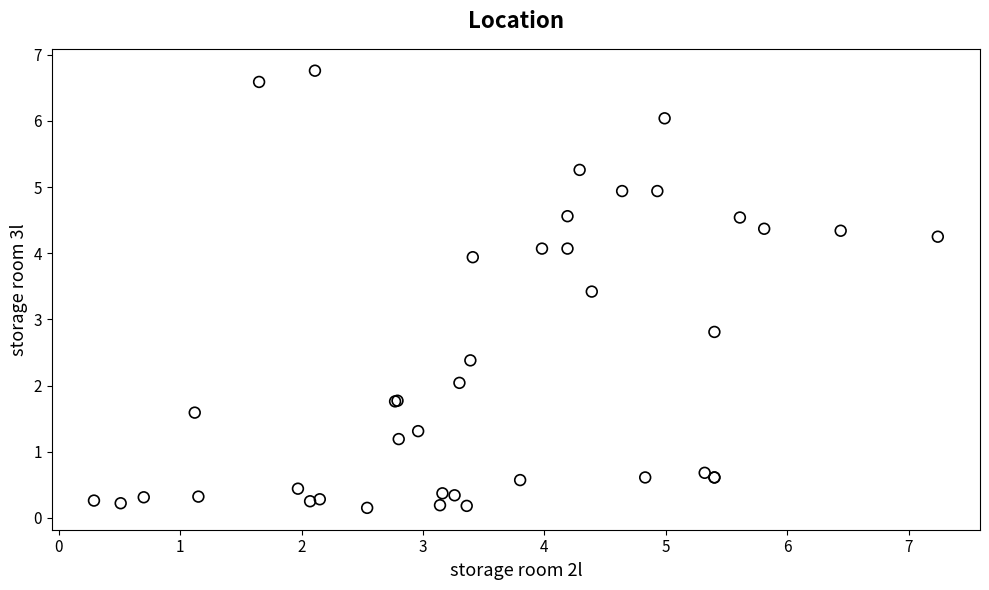

What Y value in the scatter plot is closest to 3?

2.8